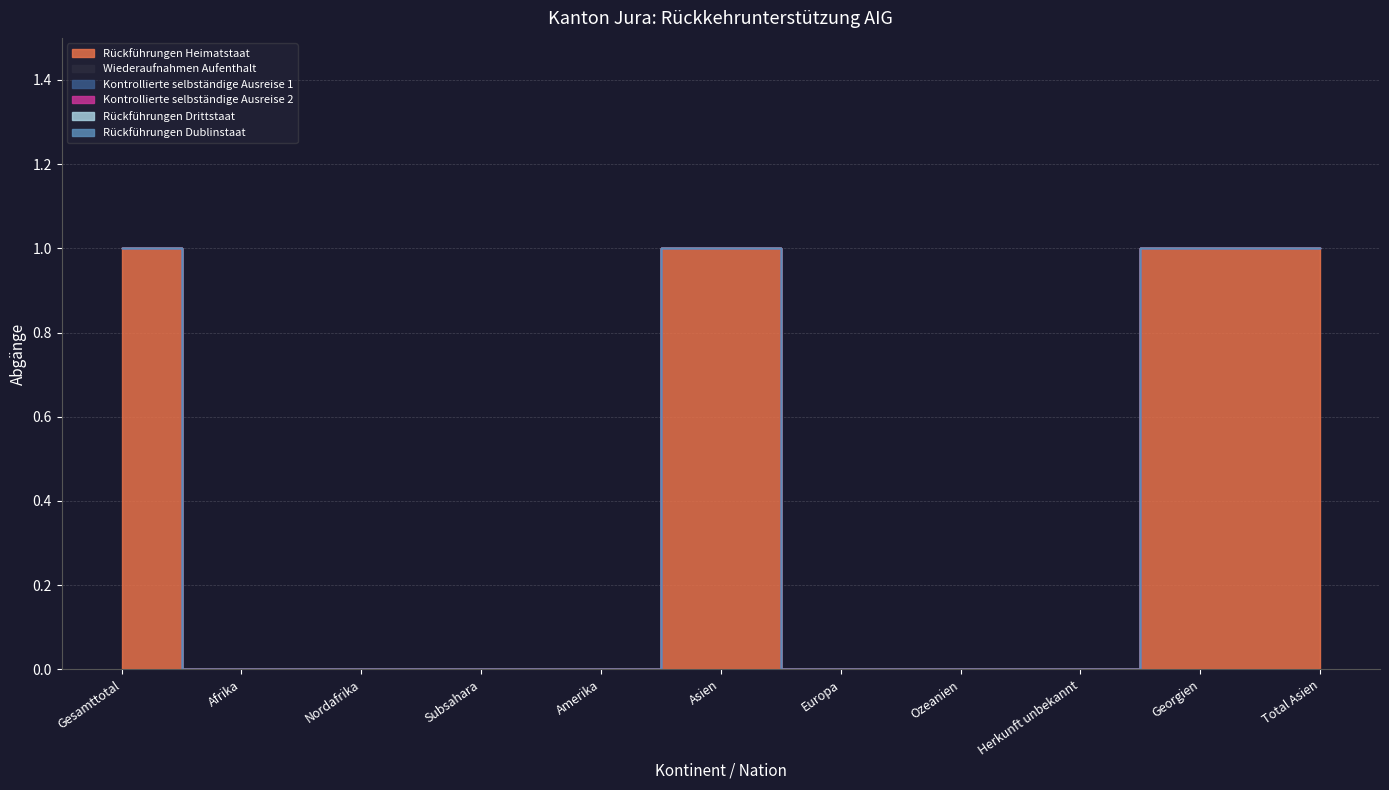

At how many categories does at least one series exceed 0?

4